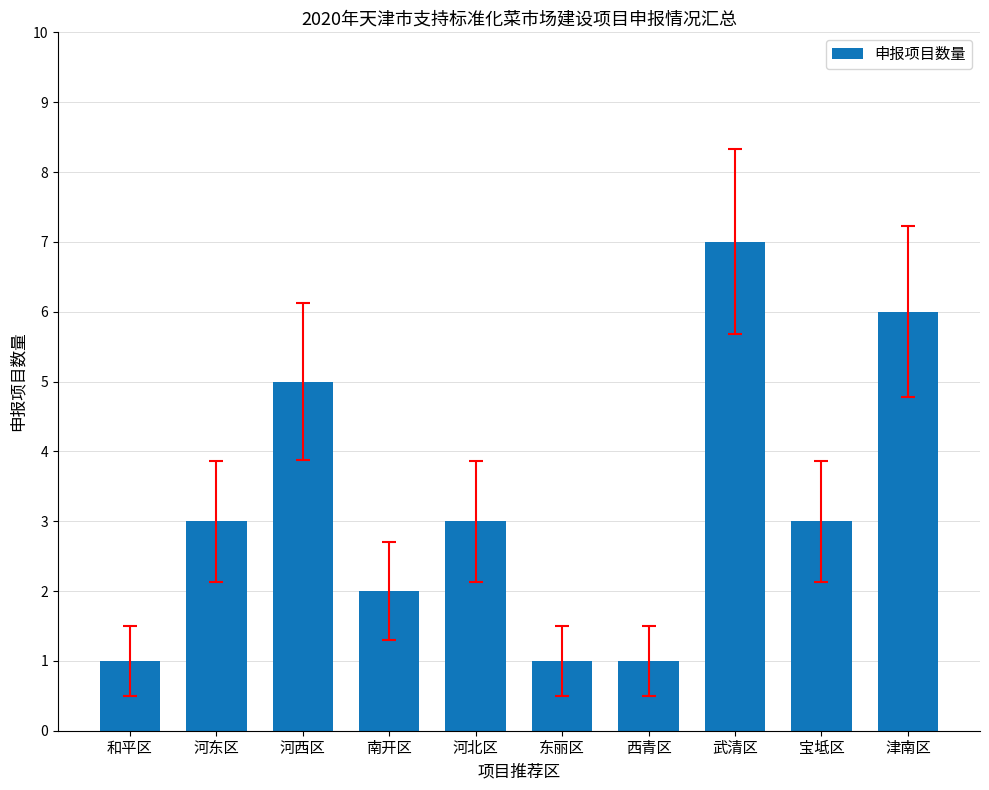

What is the label of the 5th bar from the right?

东丽区